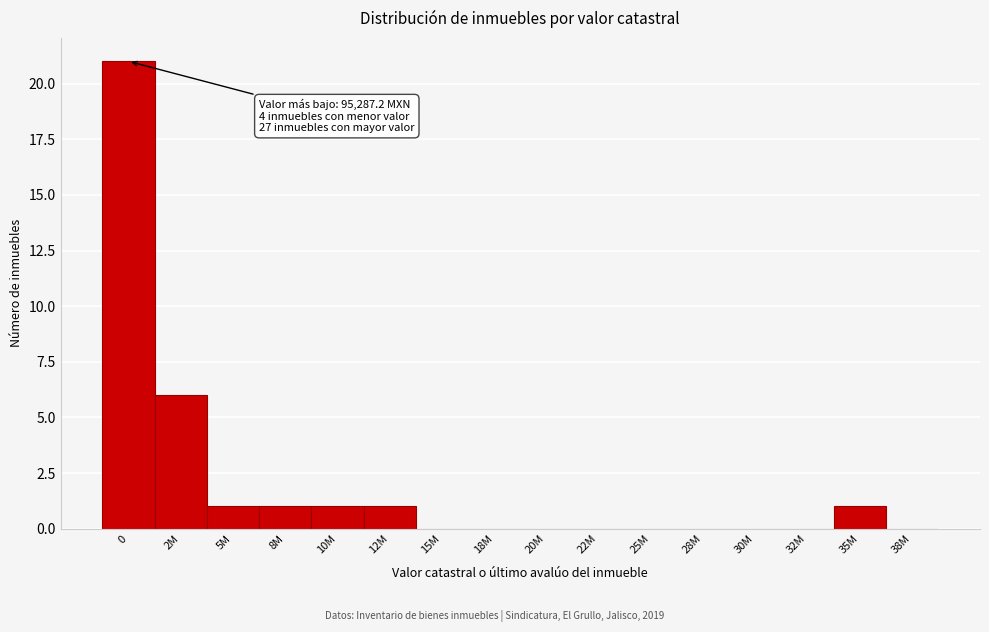

Reading left to right, transcribe all the data shown in this chart.

0=21	2M=6	5M=1	8M=1	10M=1	12M=1	15M=0	18M=0	20M=0	22M=0	25M=0	28M=0	30M=0	32M=0	35M=1	38M=0